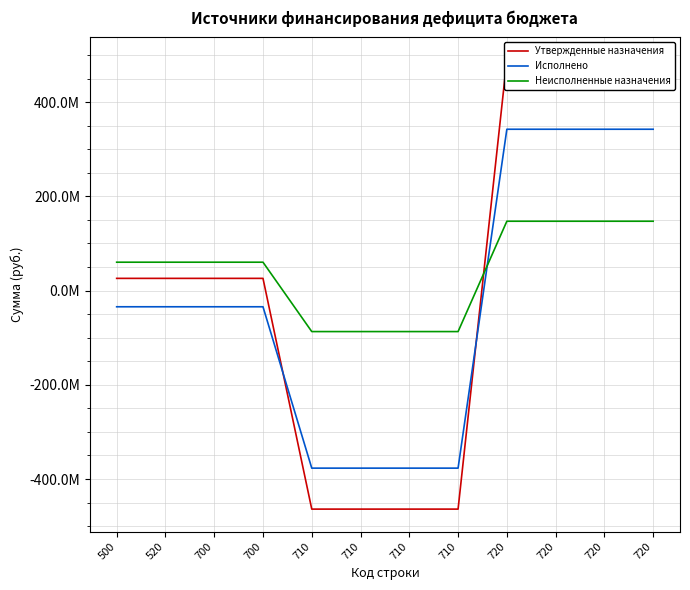

How many values in the Утвержденные назначения series are below 25972400?

4